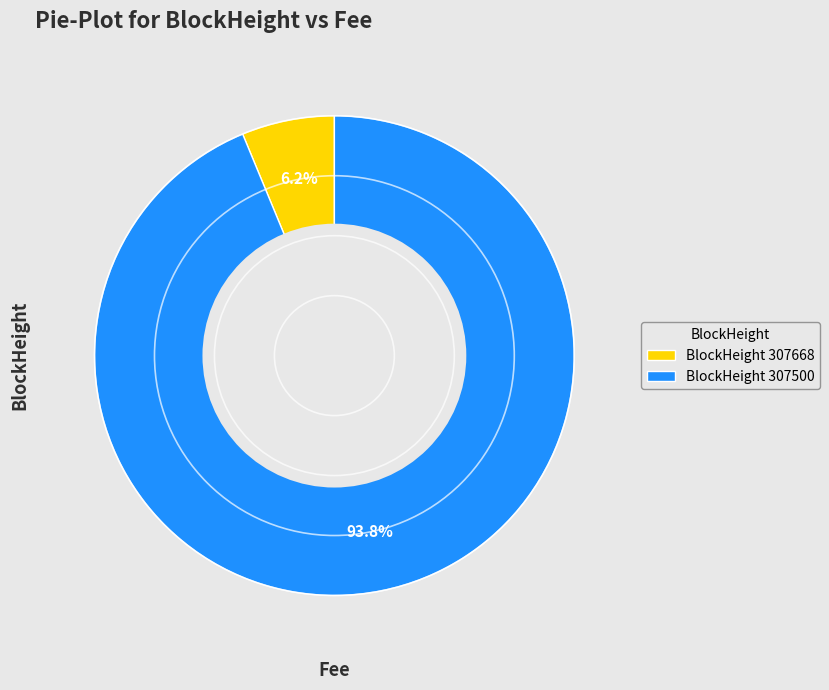

Which category has the biggest portion of the pie?

BlockHeight 307500